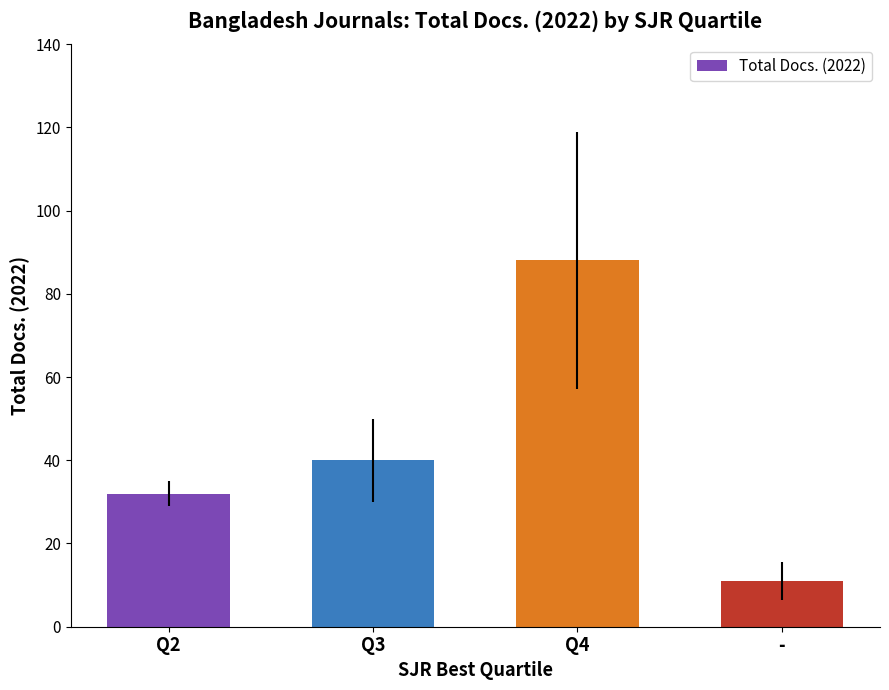

Where is the data nearest to the value 49?

Q3